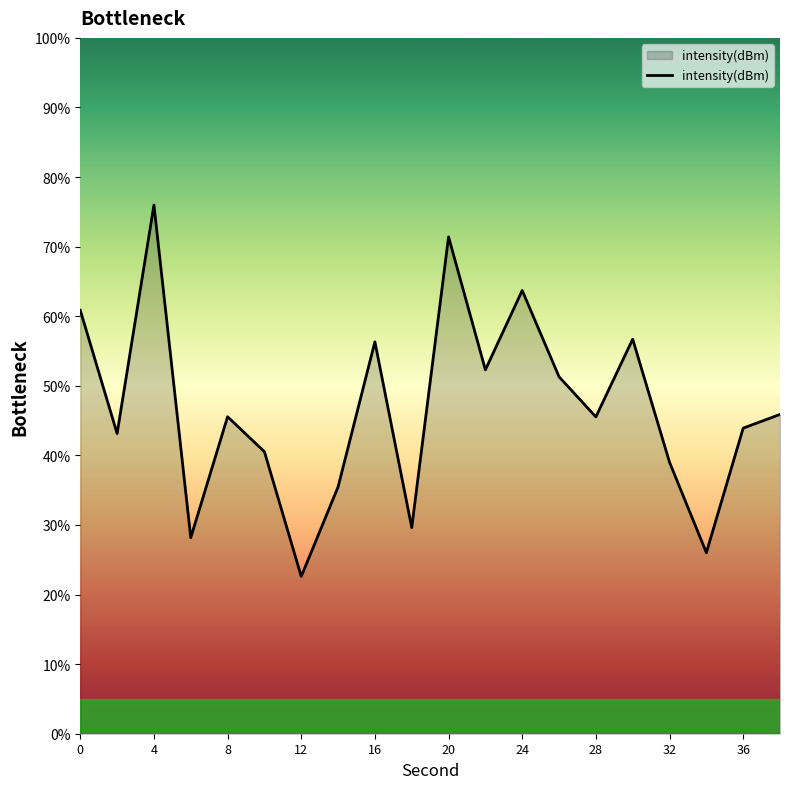

What is the difference between the maximum and minimum values?

53.4